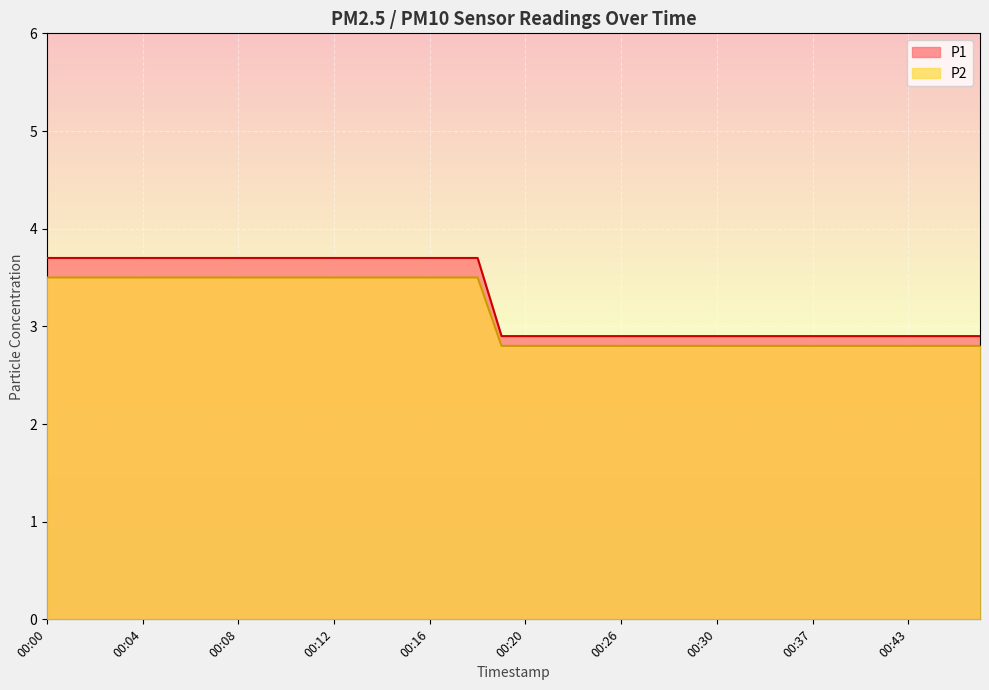

What is the sum of the P1 values at 00:02 and 00:10?

7.4